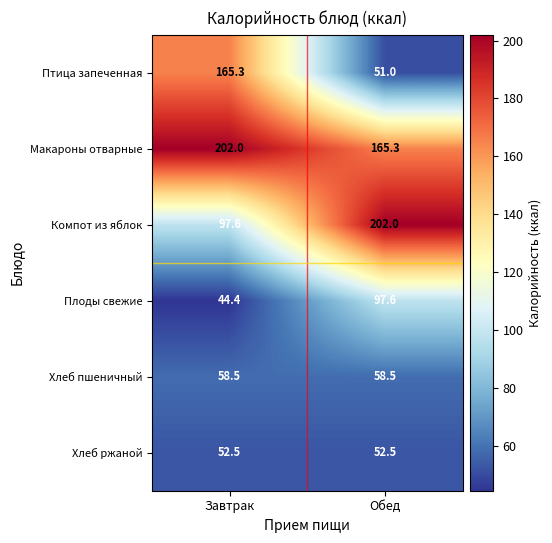

At which category is the sum across all series the highest?

Обед